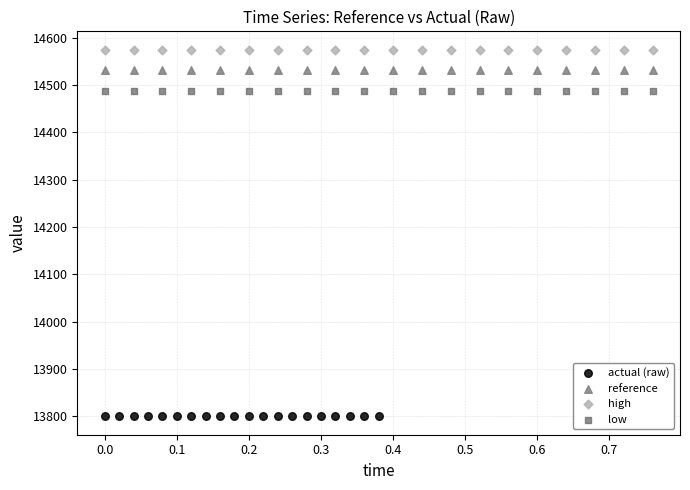

Which series contains the highest Y value?

high